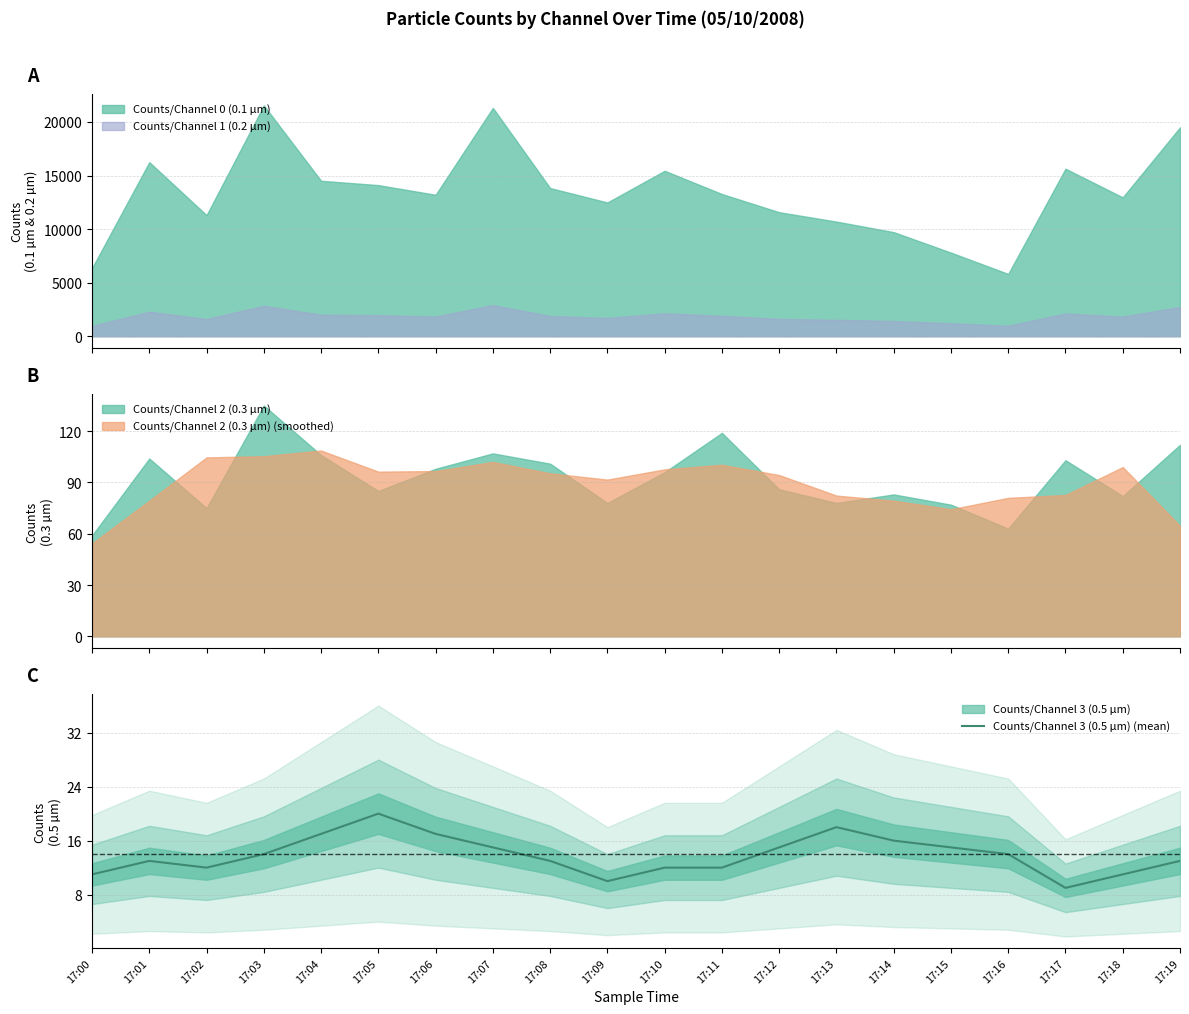

Is it true that the value at 17:03 is 24?

False